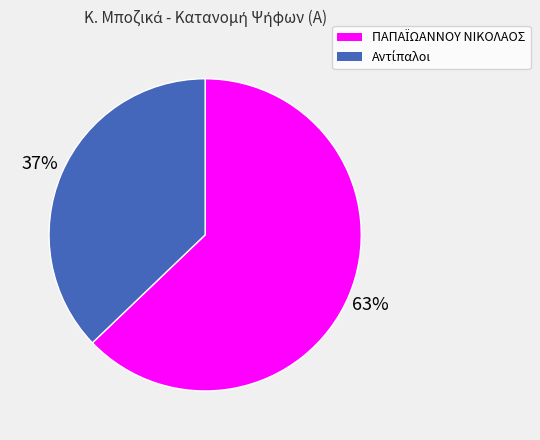

Is there a majority slice in this chart?

Yes